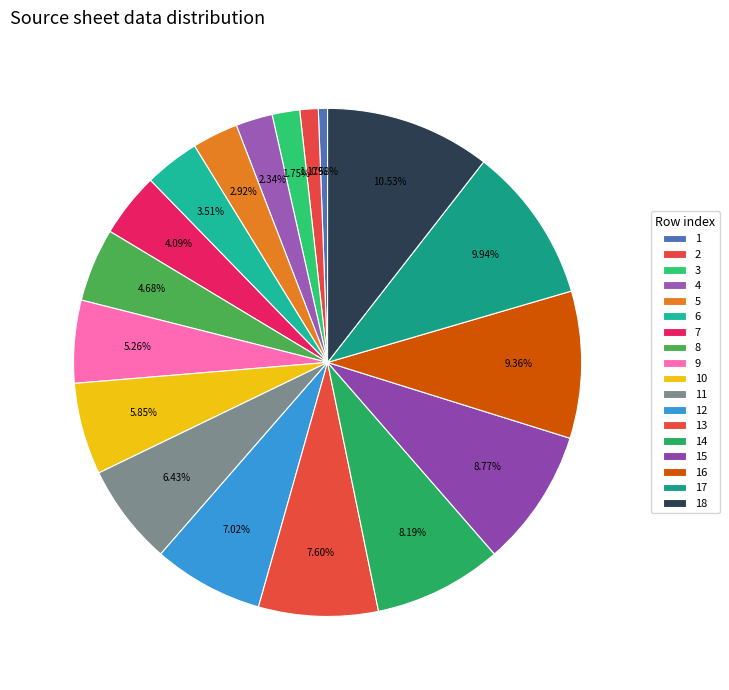

How much of the chart is everything except 15?

91.2%